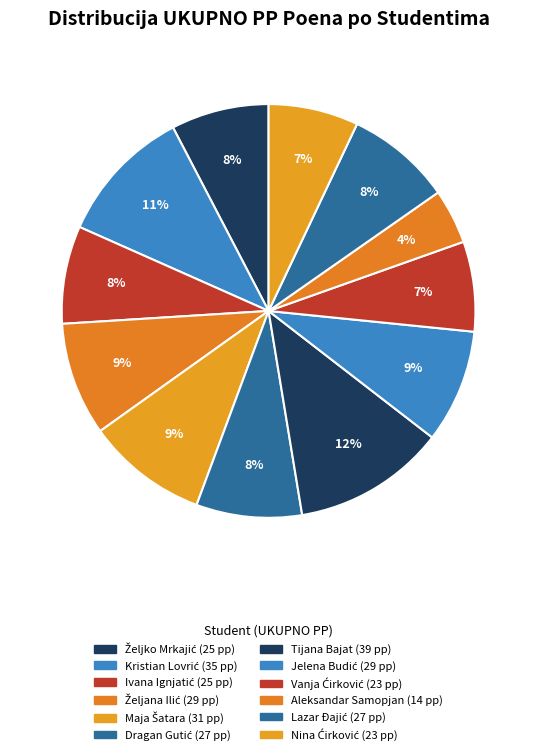

To the nearest percent, what percentage of the pie is Aleksandar Samopjan?

4%